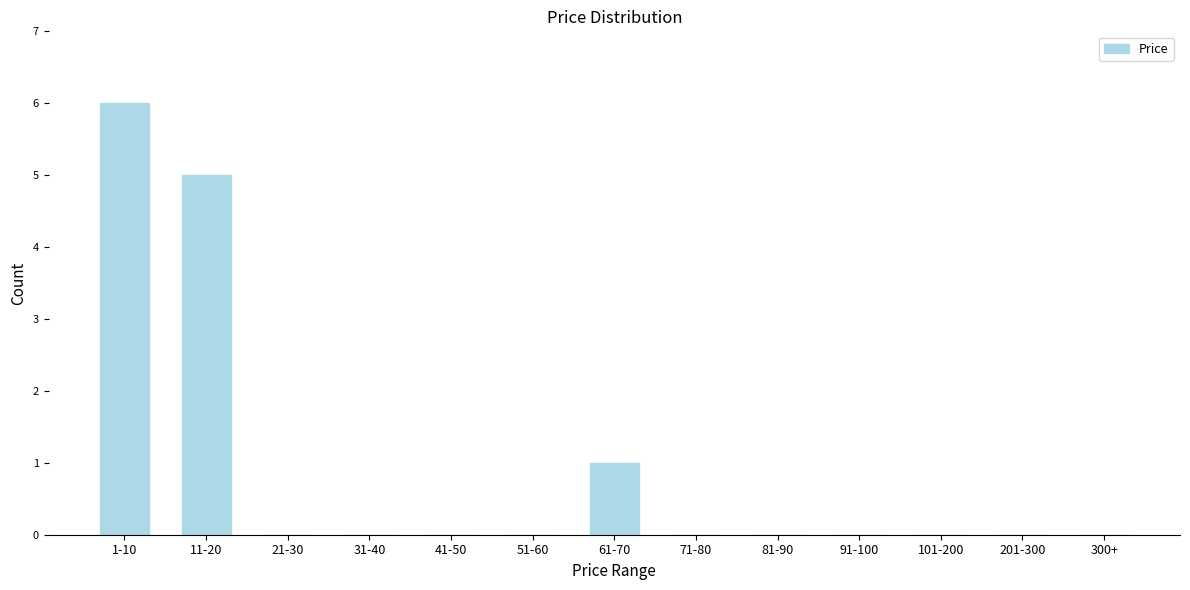

Reading right to left, extract all data points from this chart.

300+=0	201-300=0	101-200=0	91-100=0	81-90=0	71-80=0	61-70=1	51-60=0	41-50=0	31-40=0	21-30=0	11-20=5	1-10=6